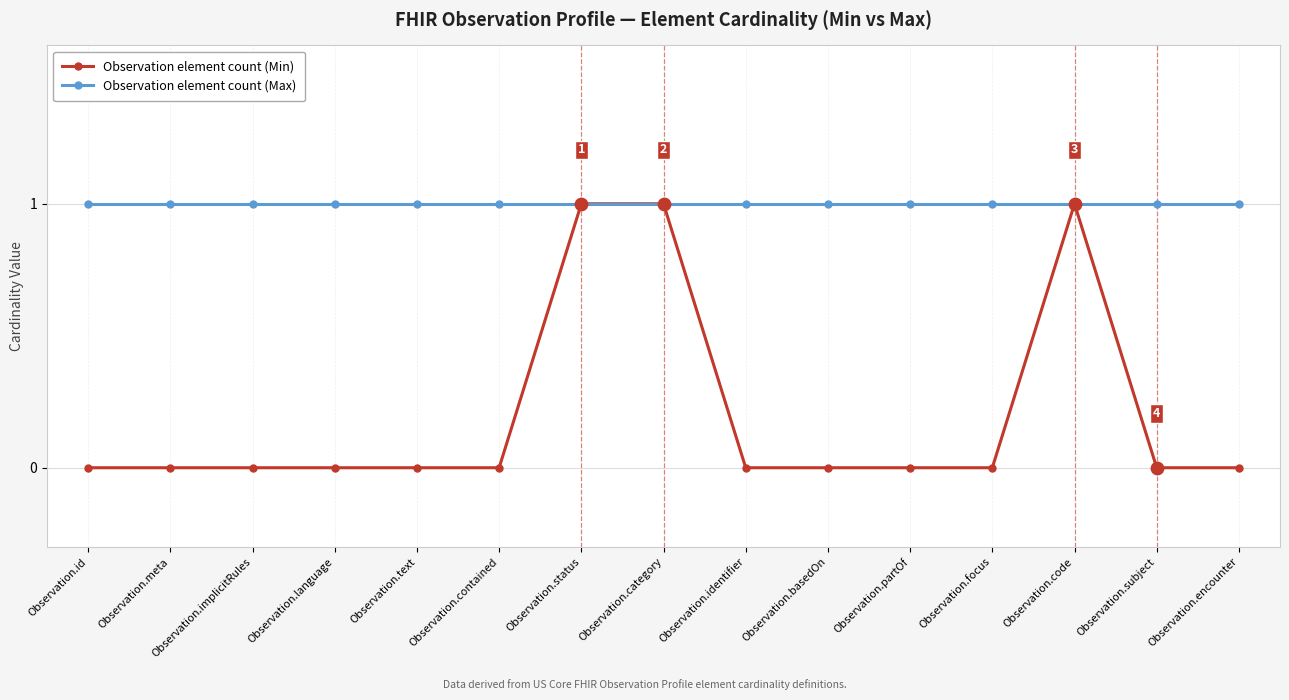

What is the total value across all series at Observation.id?

1